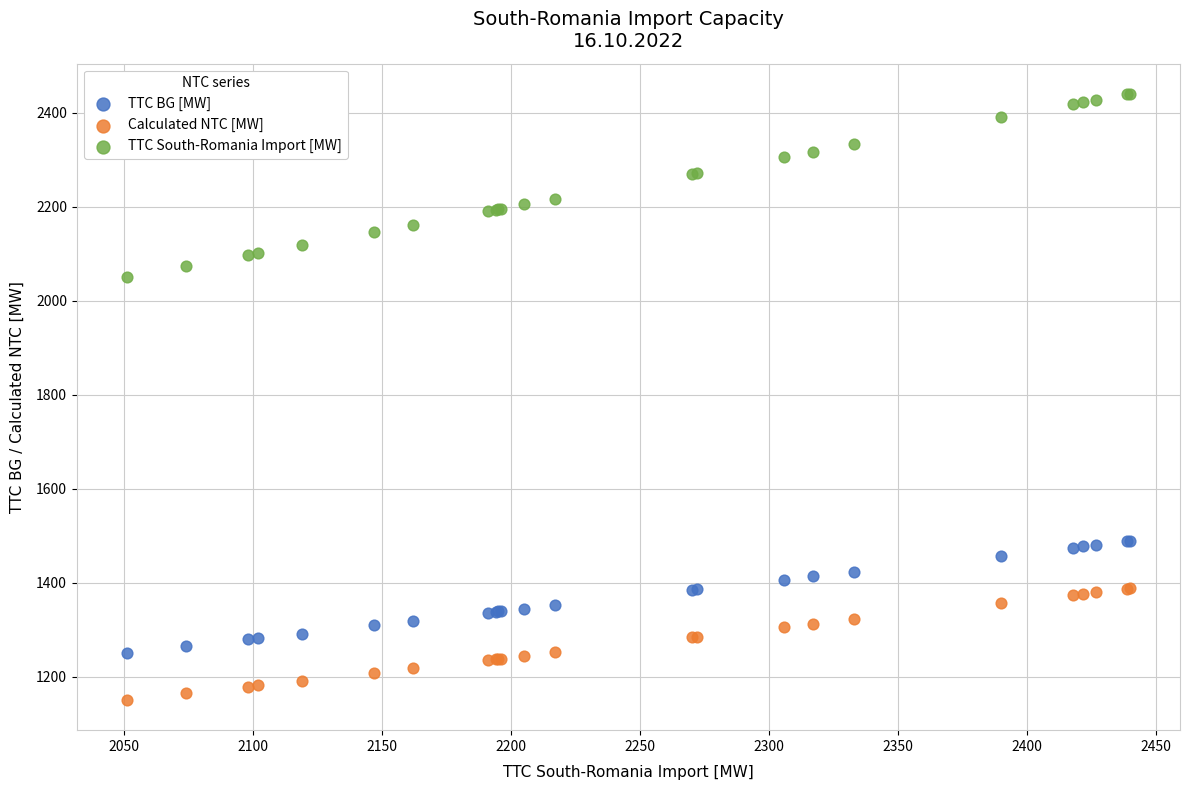

Which series reaches the minimum Y coordinate?

Calculated NTC [MW]